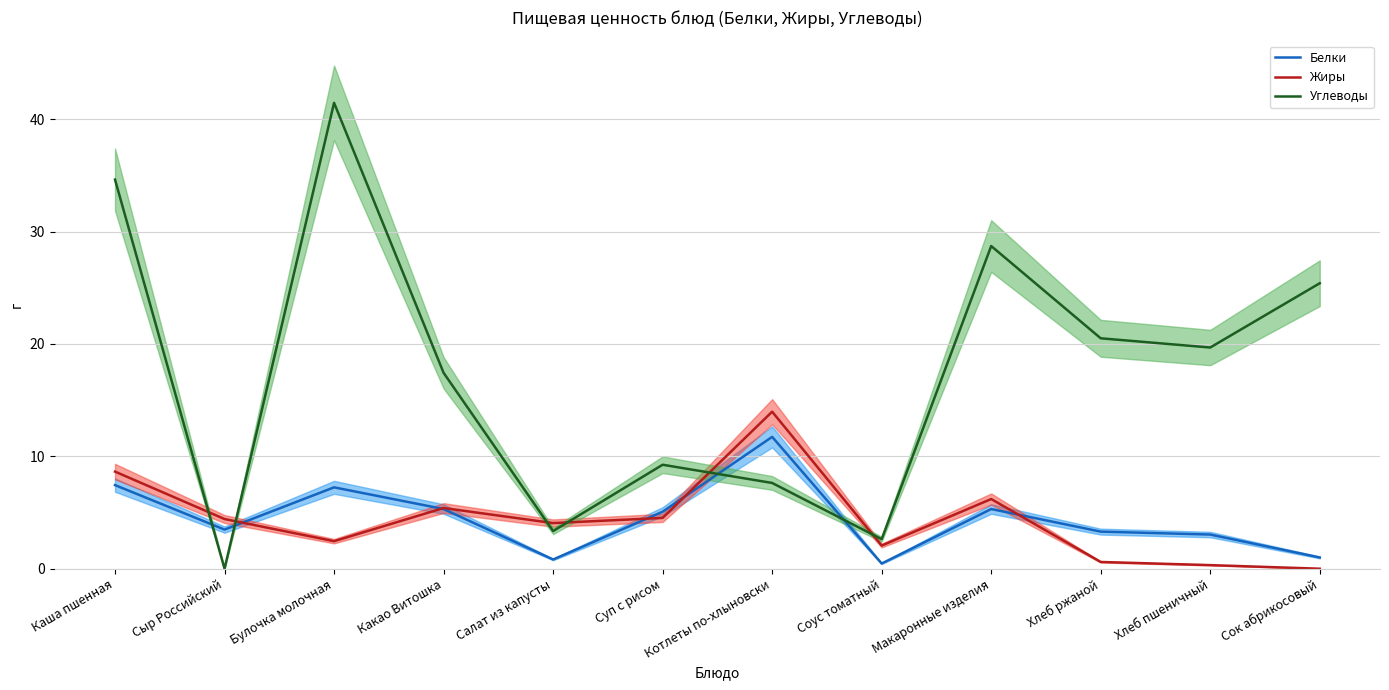

At which label is Углеводы closest to 20?

Хлеб пшеничный